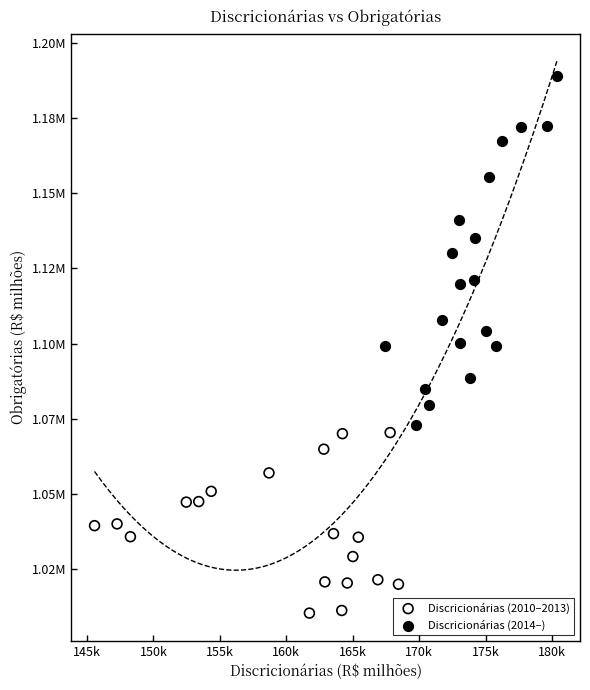

What are all the series names shown in the legend?

Discricionárias (2010–2013), Discricionárias (2014–)